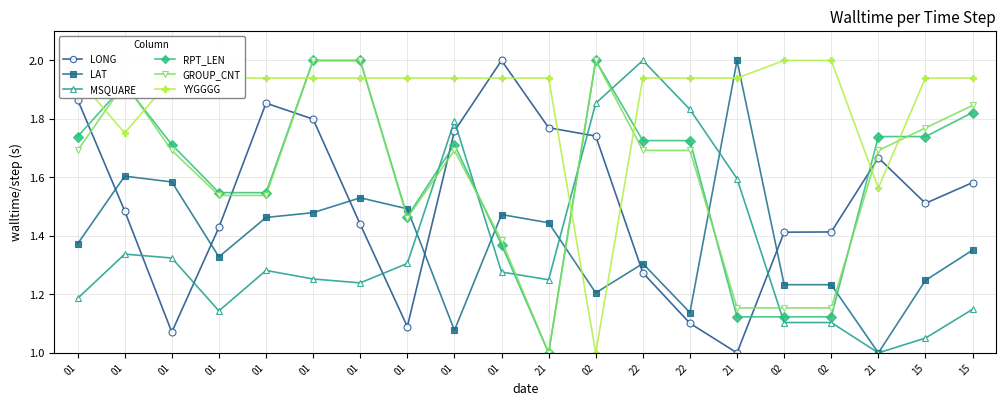

How many lines are shown in the chart?

6